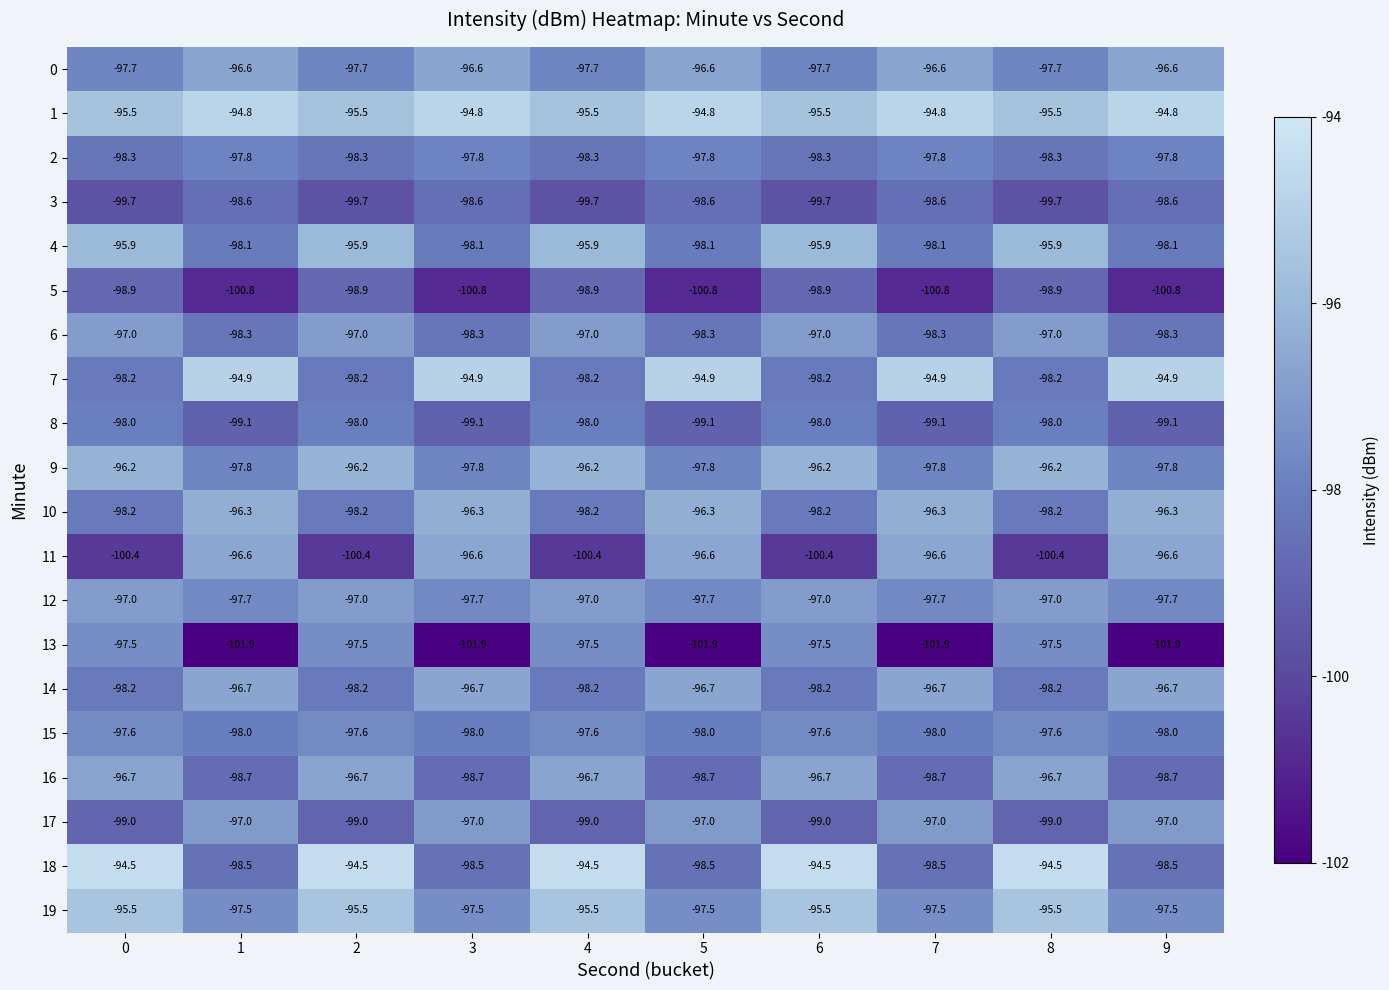

Count the 14 values in the range -98 to -96.

5